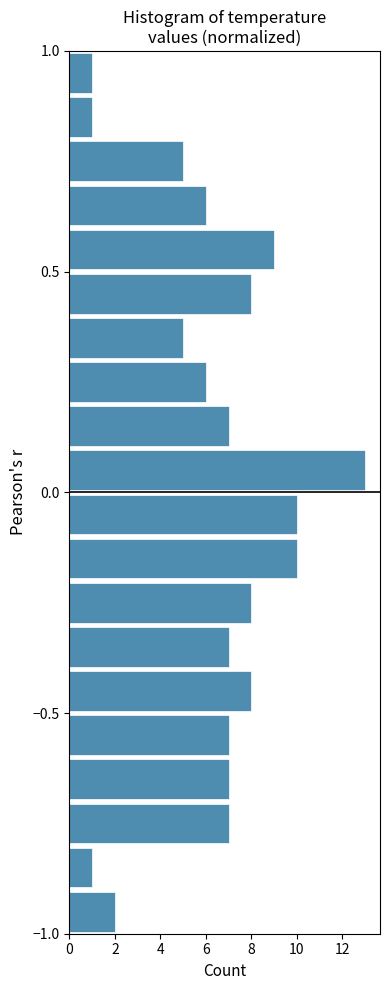

Read against the y-axis, roughly where is the centre of the longest bar?

0.05